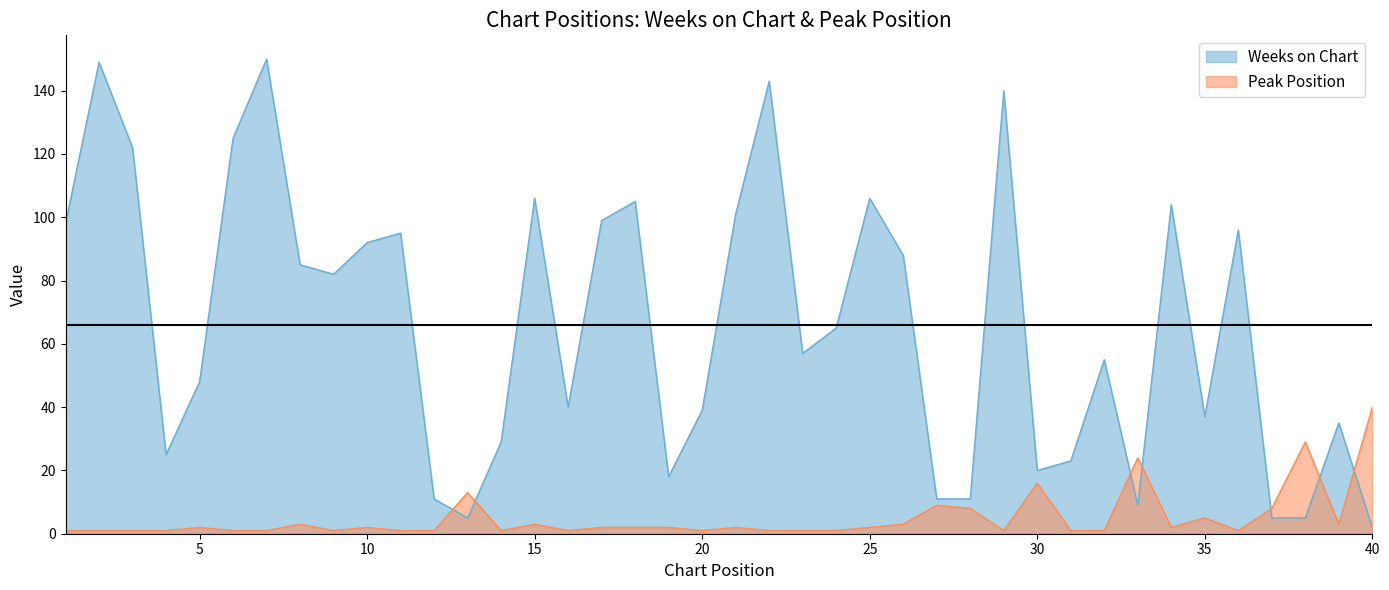

What is the sum of the Peak Position values at 38 and 8?

32